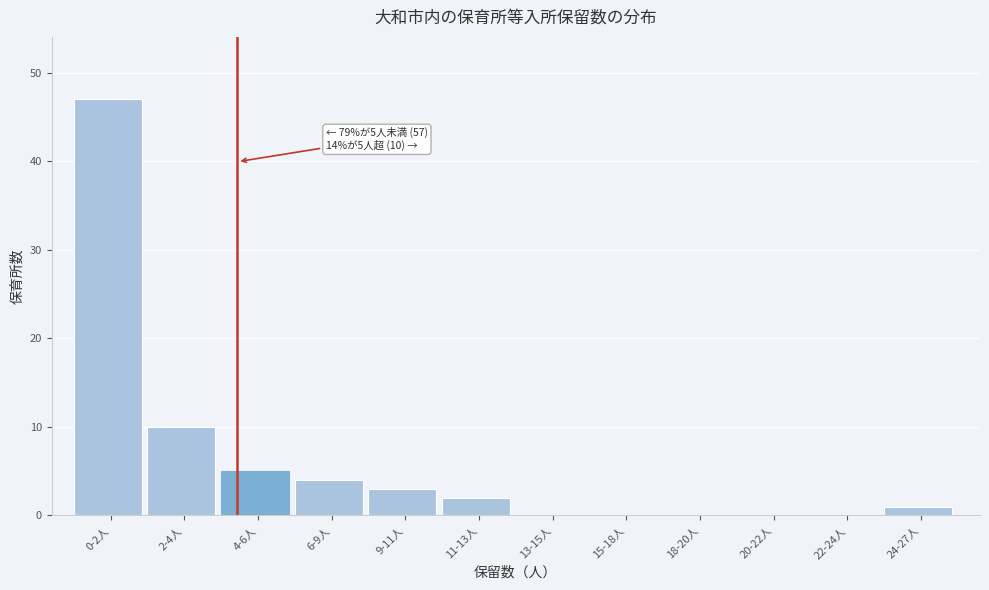

Reading right to left, list all the values displayed in this chart.

24-27人=1	22-24人=0	20-22人=0	18-20人=0	15-18人=0	13-15人=0	11-13人=2	9-11人=3	6-9人=4	4-6人=5	2-4人=10	0-2人=47